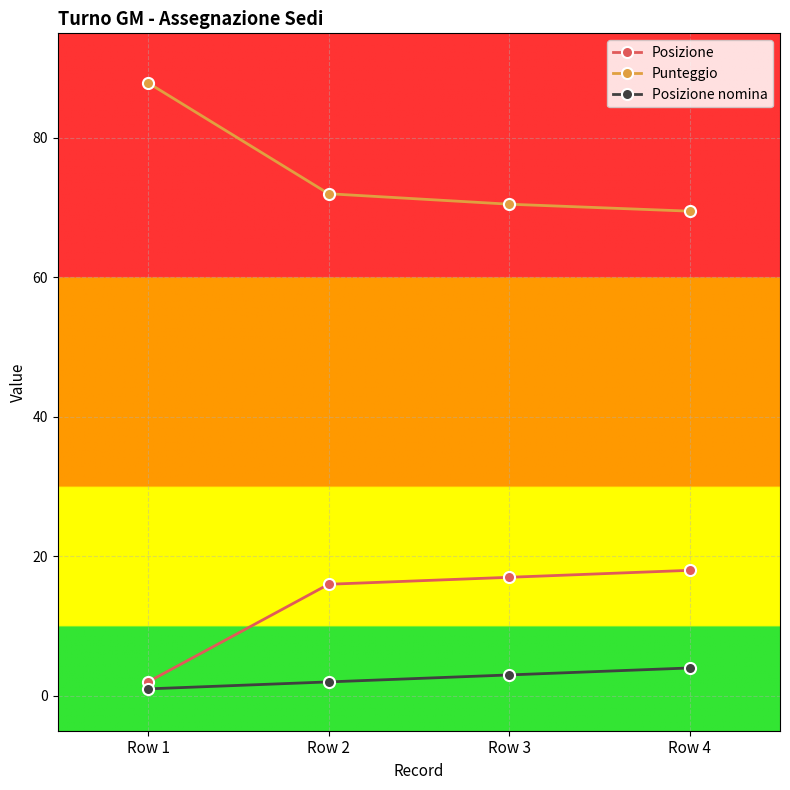

True or false: Posizione and Posizione nomina intersect in this chart.

False